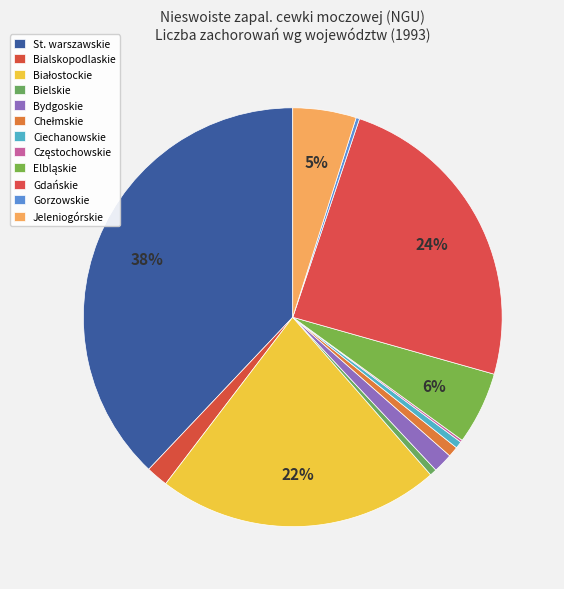

True or false: Chełmskie accounts for 1% of the total.

True